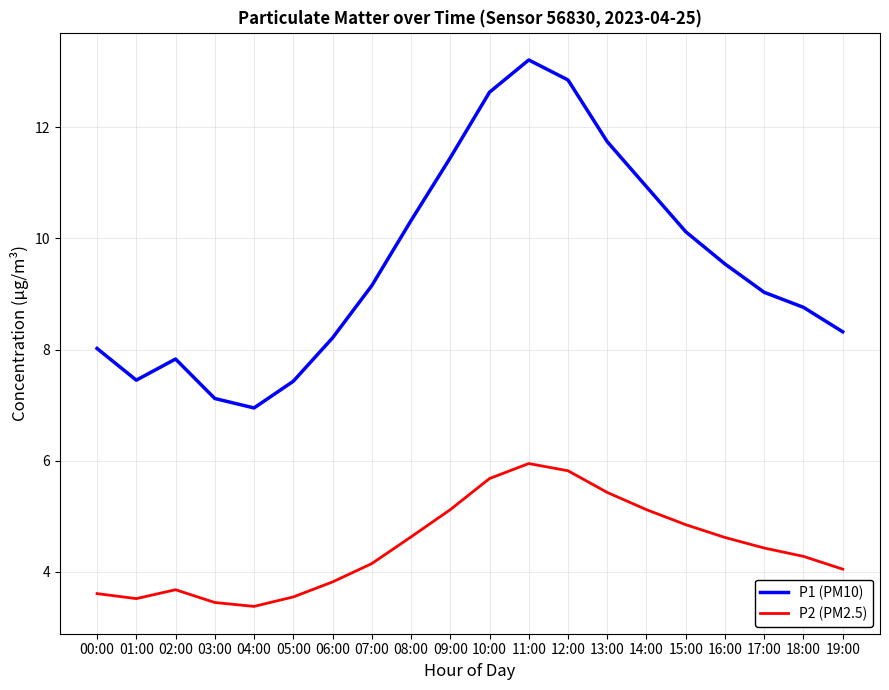

At 14:00, list the series in order from smallest to largest.

P2 (PM2.5), P1 (PM10)